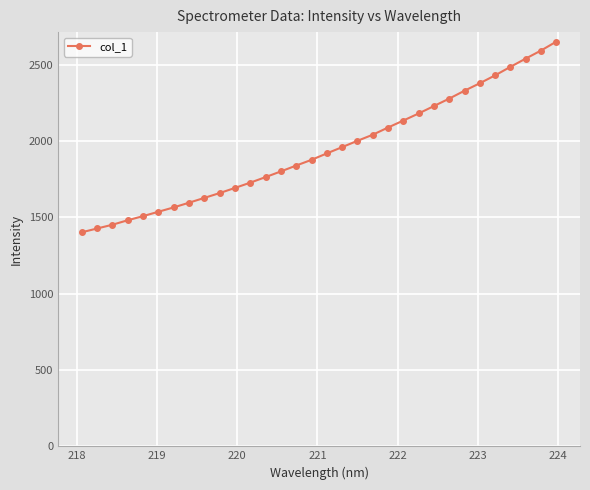

What is the maximum value shown in the chart?

2650.1